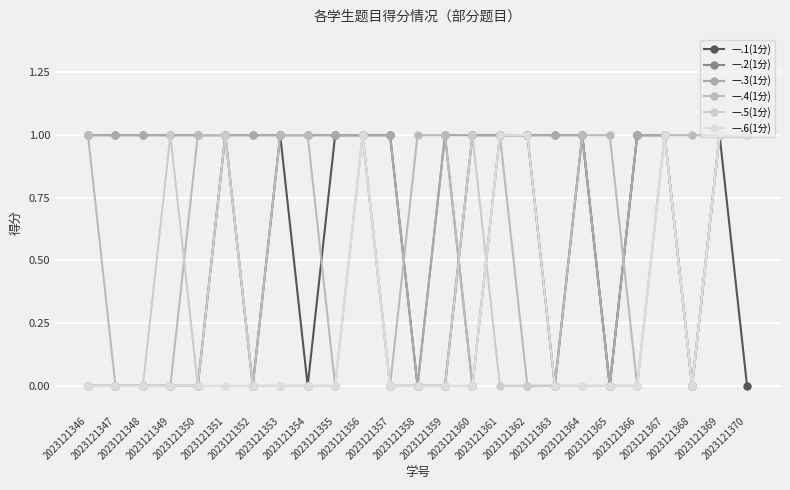

Is it true that 一.5(1分) equals 1 at 2023121367?

True